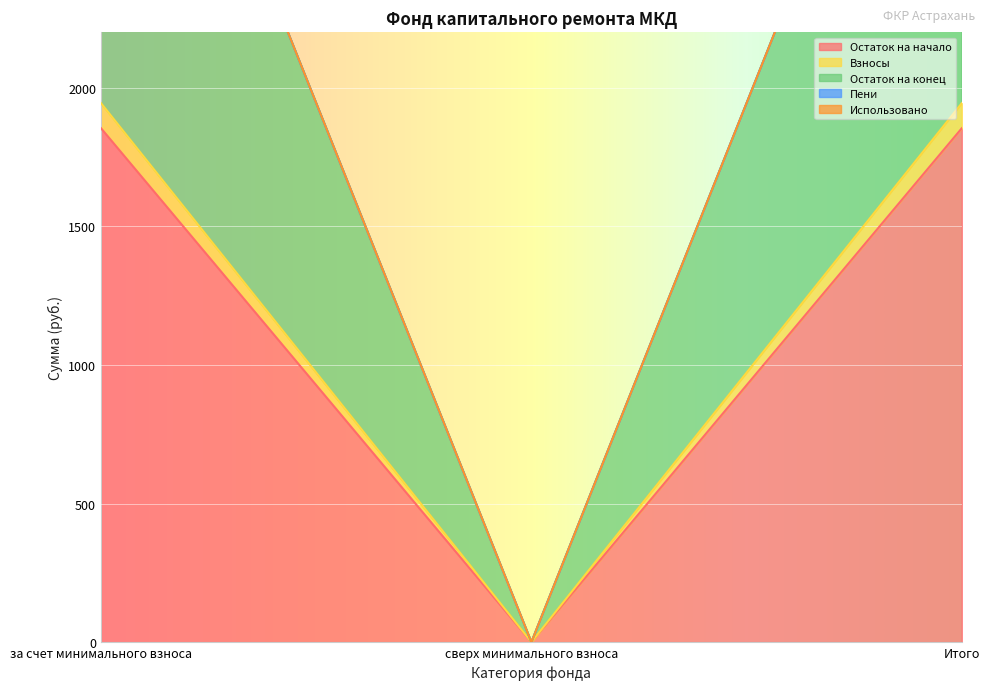

At which category is the sum across all series the highest?

за счет минимального взноса